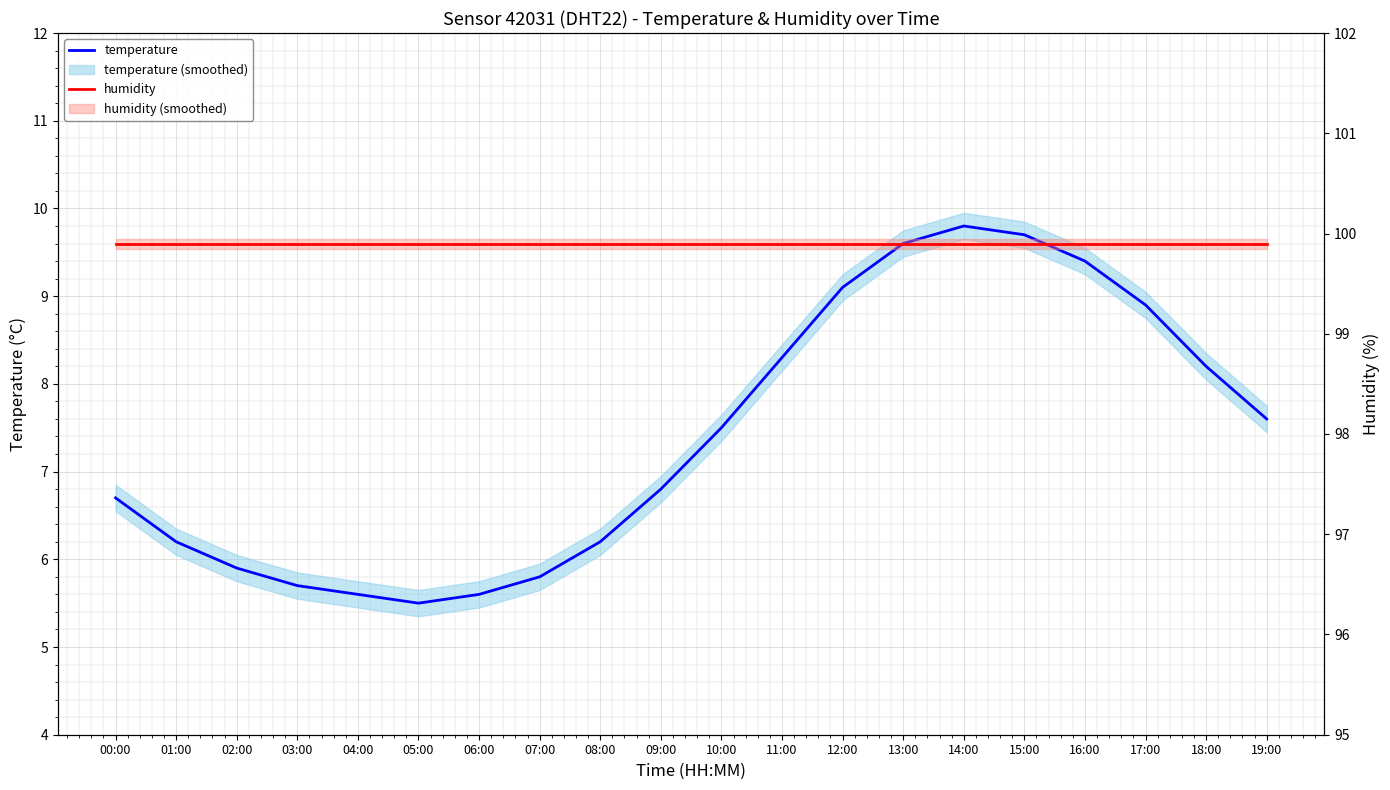

What is the highest value of the temperature series?

9.8